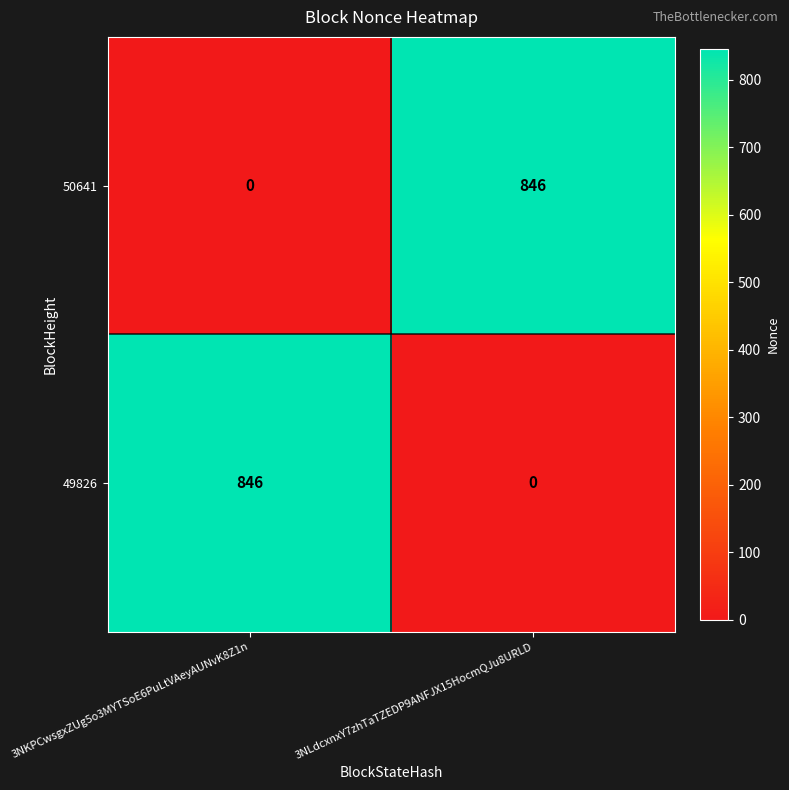

What is the spread (max minus min) of values at 3NKPCwsgxZUg5o3MYTSoE6PuLtVAeyAUNvK8Z1n?

846